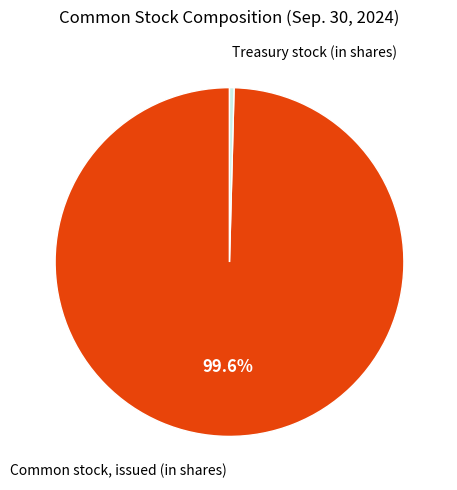

Does any single category account for the majority?

Yes